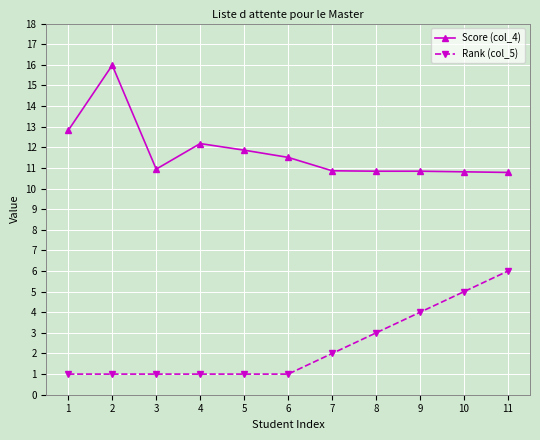

Is the value of Rank (col_5) at 2 greater than the value of Score (col_4) at 8?

No